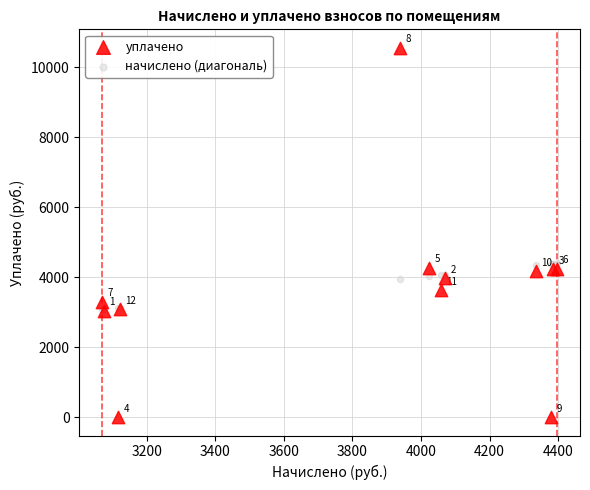

Which series has the widest spread of Y values?

уплачено